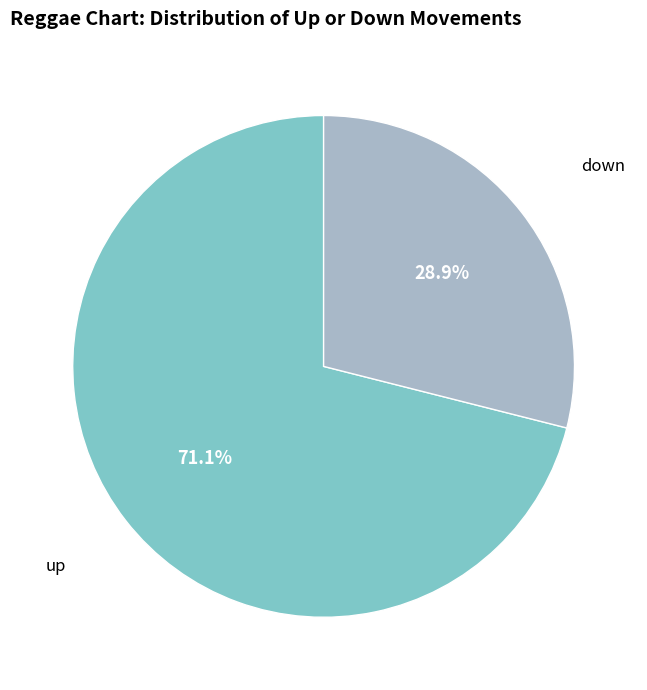

What is the total percentage of up and down?

100.0%